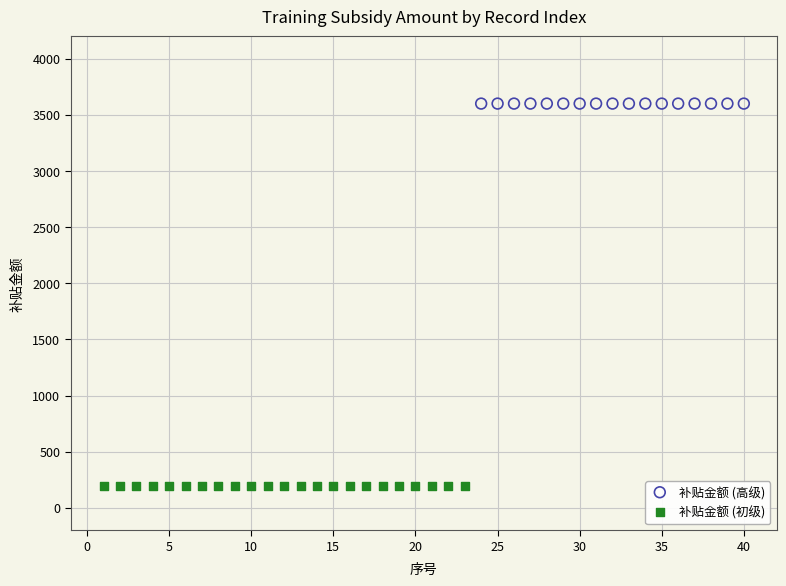

Which series reaches the minimum Y coordinate?

补贴金额 (初级)